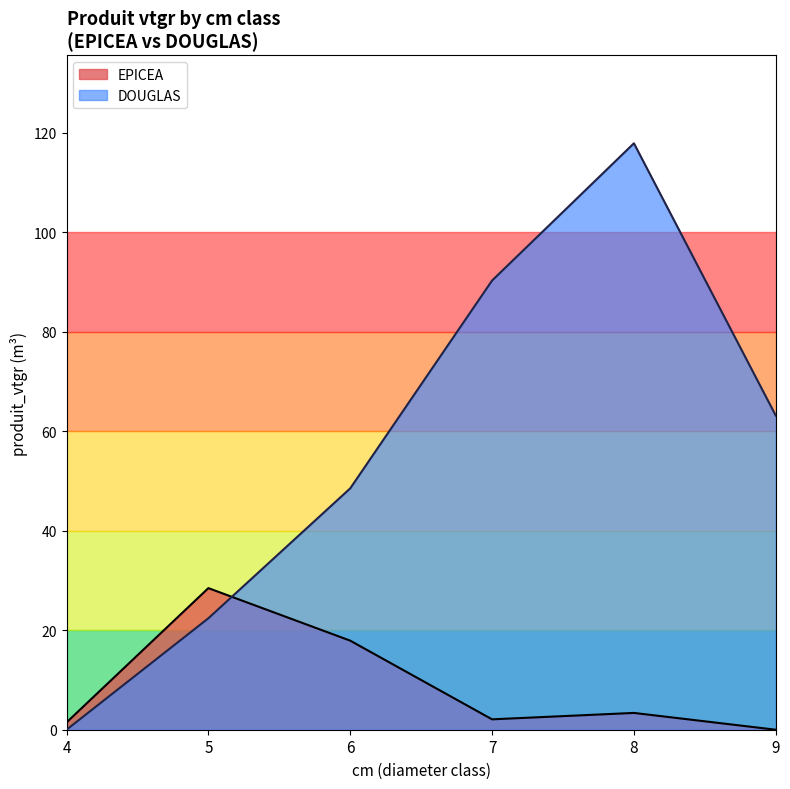

Approximately how many times larger is the value at 7 compared to 6?

0.1